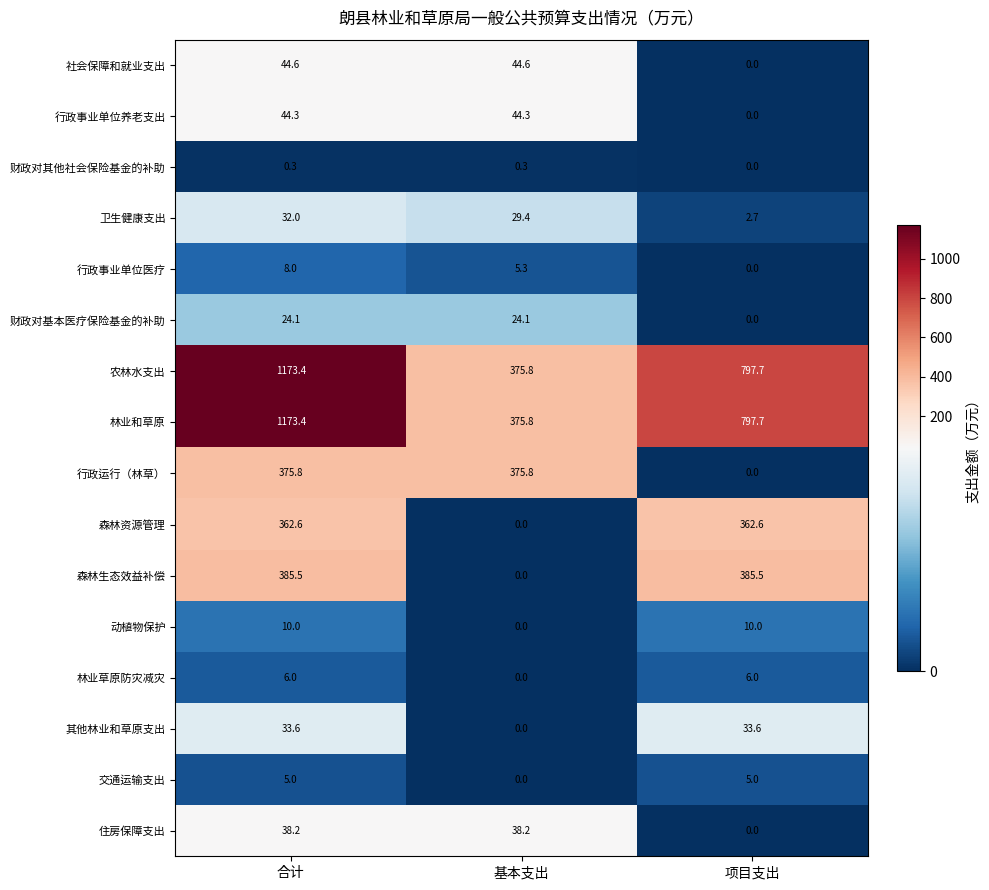

The value of 行政事业单位医疗 at 项目支出 is 0.0. True or false?

True